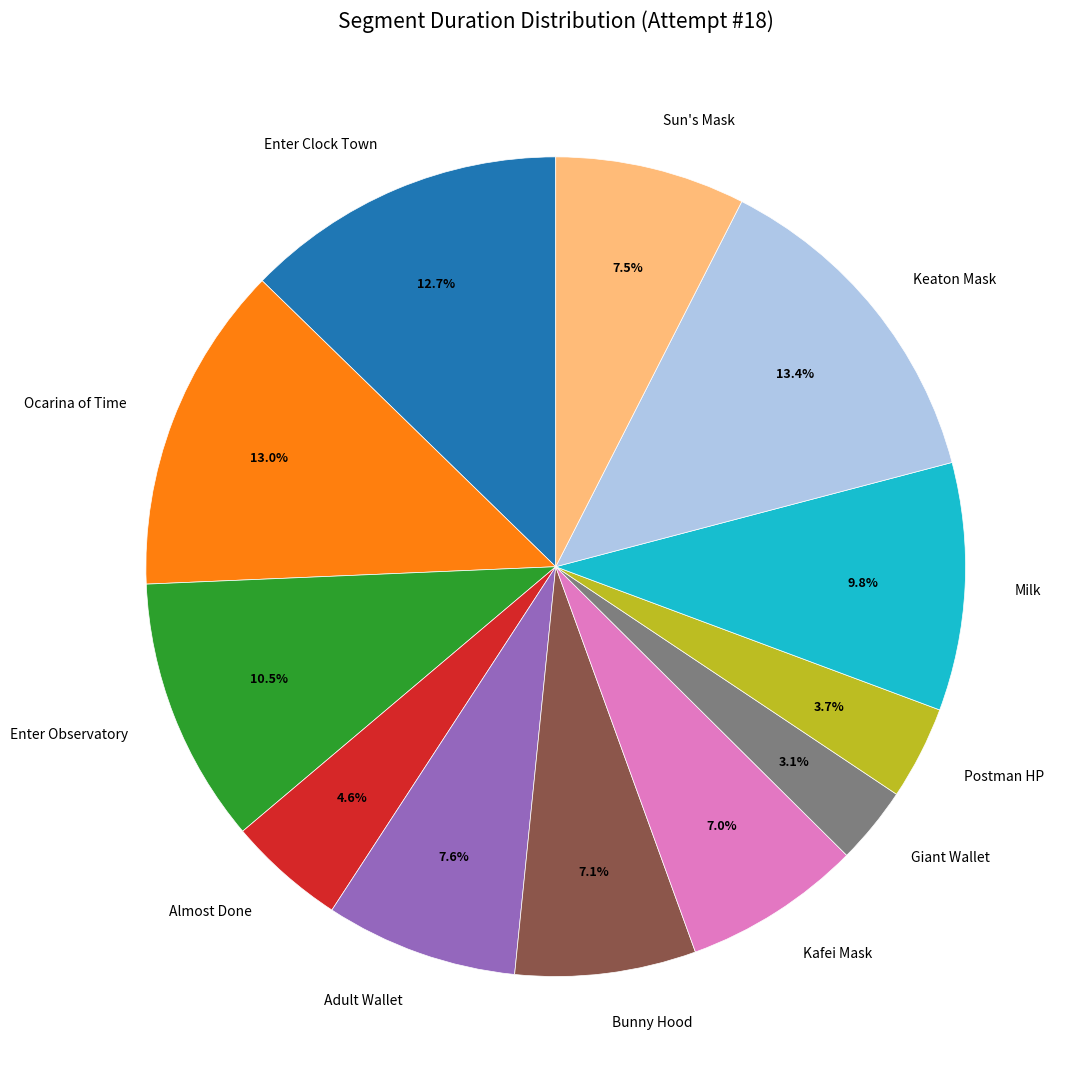

To the nearest percent, what is the difference between the largest and smallest slice percentages?

10%